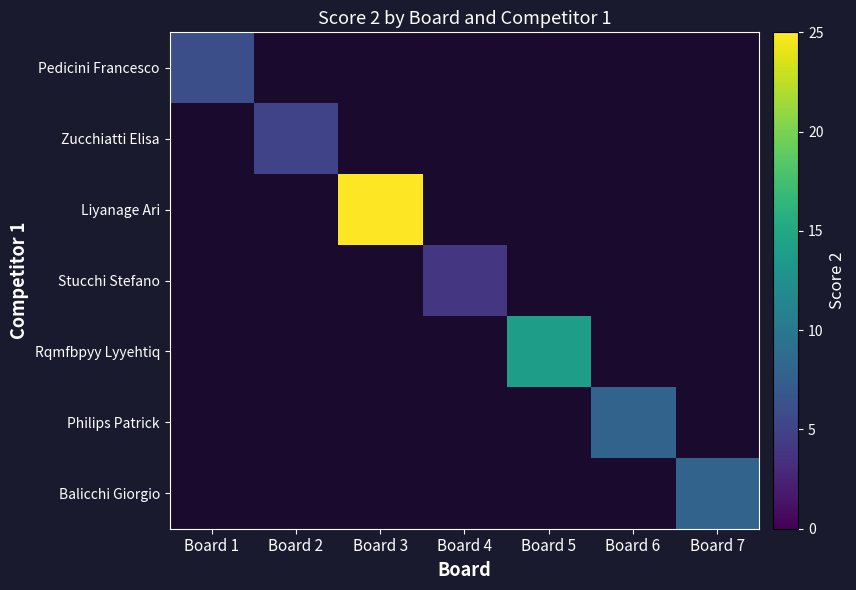

Is the value of Liyanage Ari at Board 1 greater than the value of Stucchi Stefano at Board 6?

No